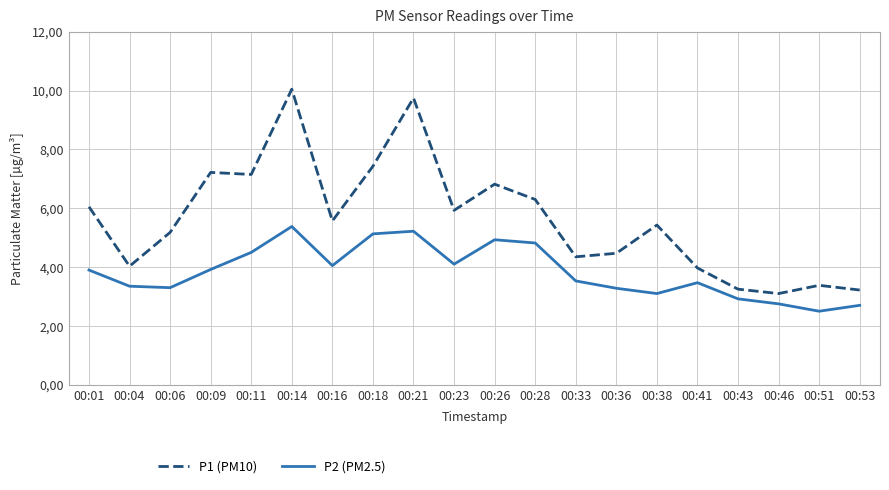

Which category has the highest value across all series?

00:14